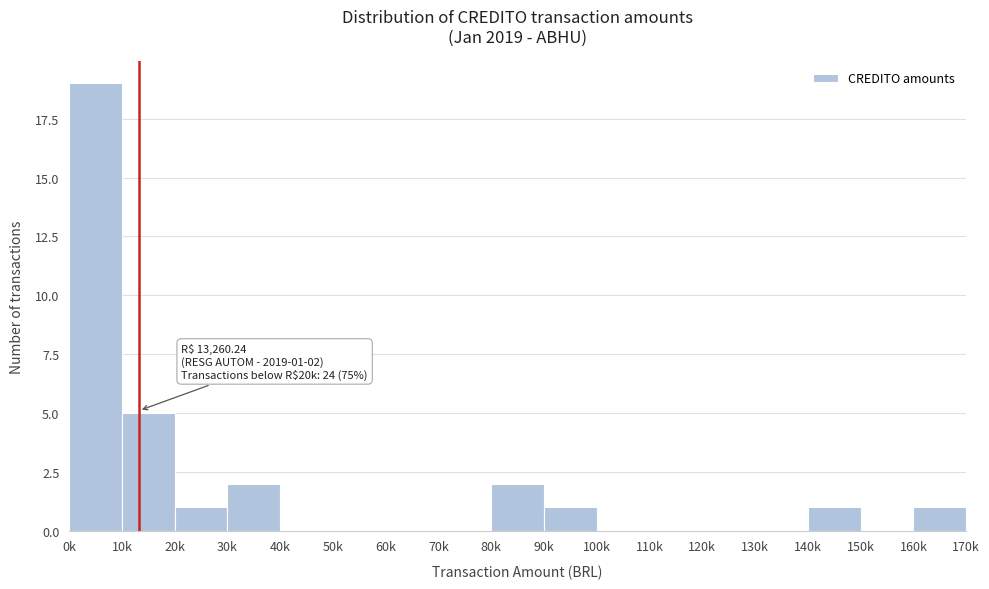

Reading right to left, extract all data points from this chart.

160k=1	150k=0	140k=1	130k=0	120k=0	110k=0	100k=0	90k=1	80k=2	70k=0	60k=0	50k=0	40k=0	30k=2	20k=1	10k=5	0k=19